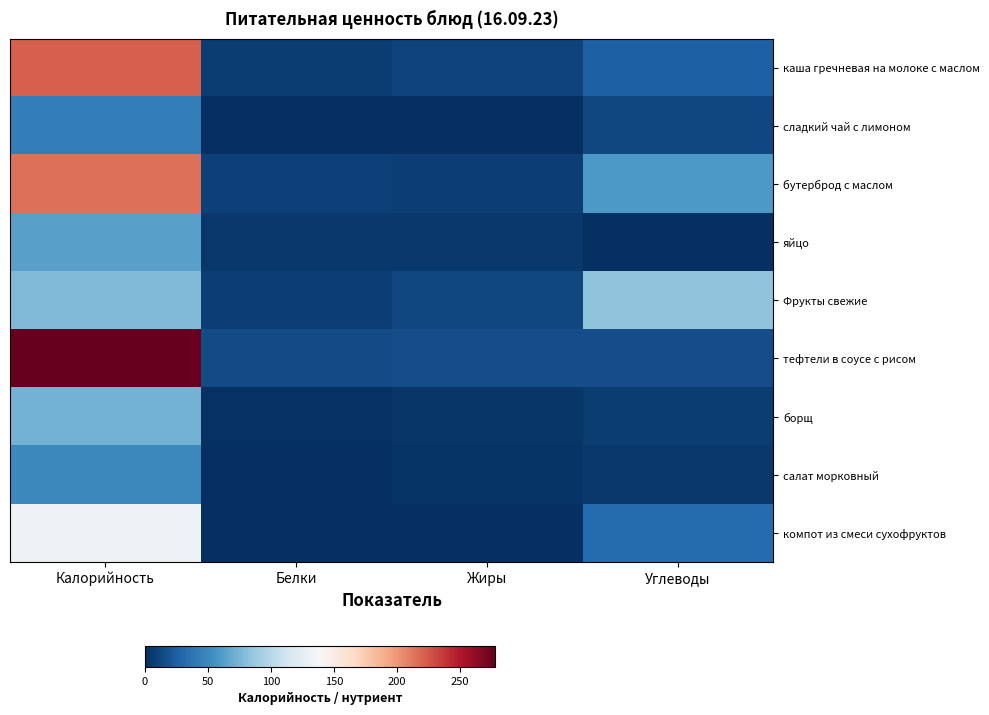

Which category has the lowest value across all series?

Жиры